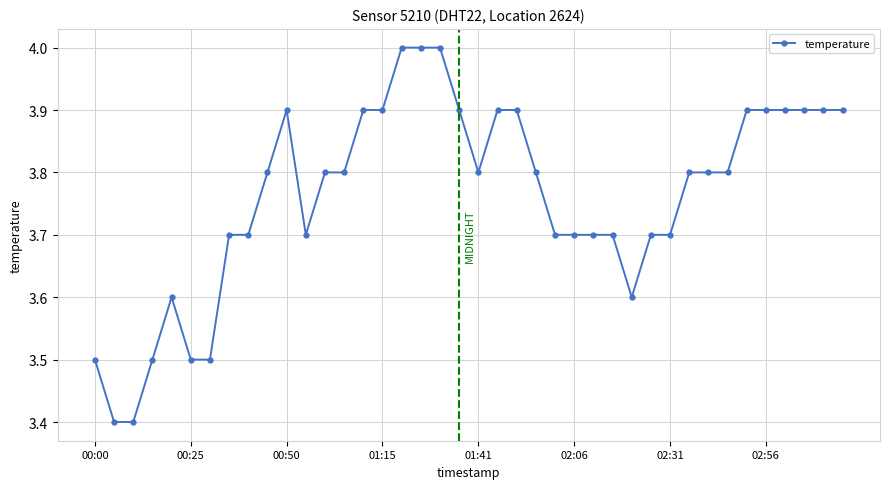

What is the minimum value shown in the chart?

3.4